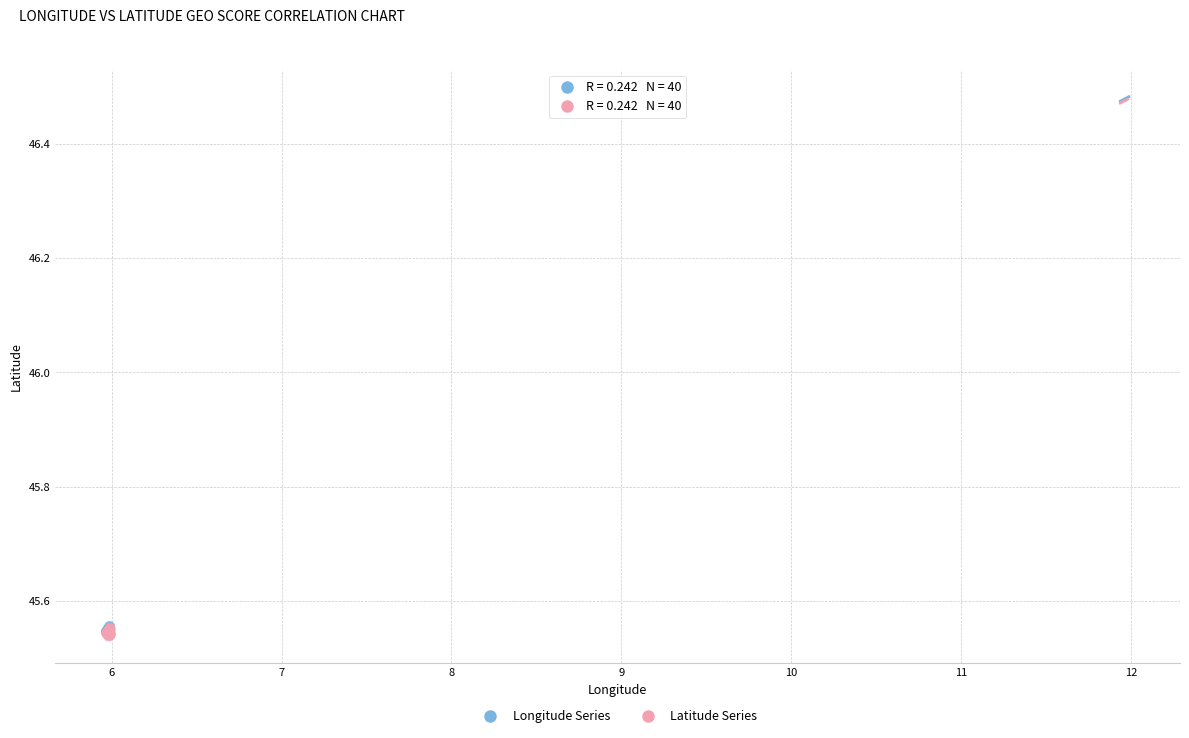

What are all the series names shown in the legend?

Longitude Series, Latitude Series